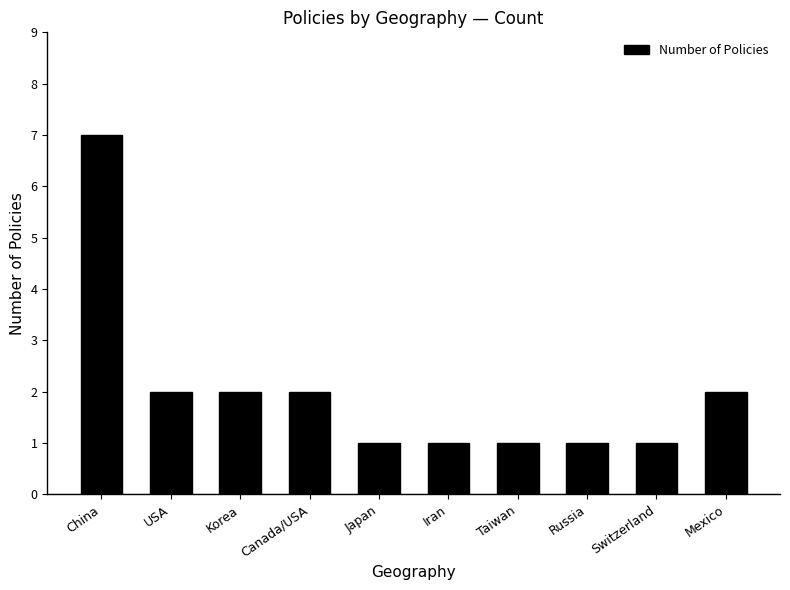

Approximately how many times larger is the value at Switzerland compared to Iran?

1.0